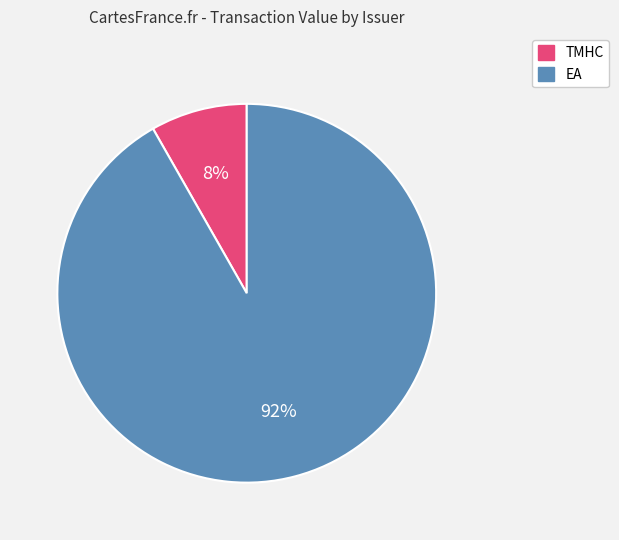

To the nearest percent, what is the difference between the largest and smallest slice percentages?

84%